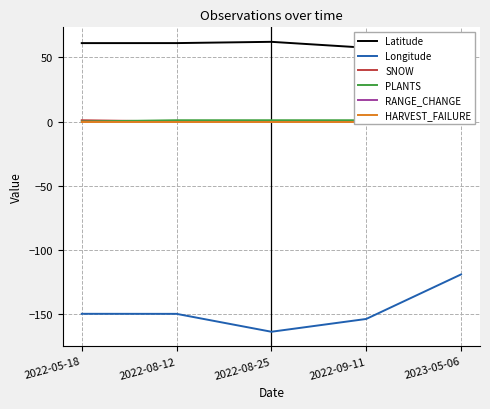

What is the label of the 4th point from the right?

2022-08-12